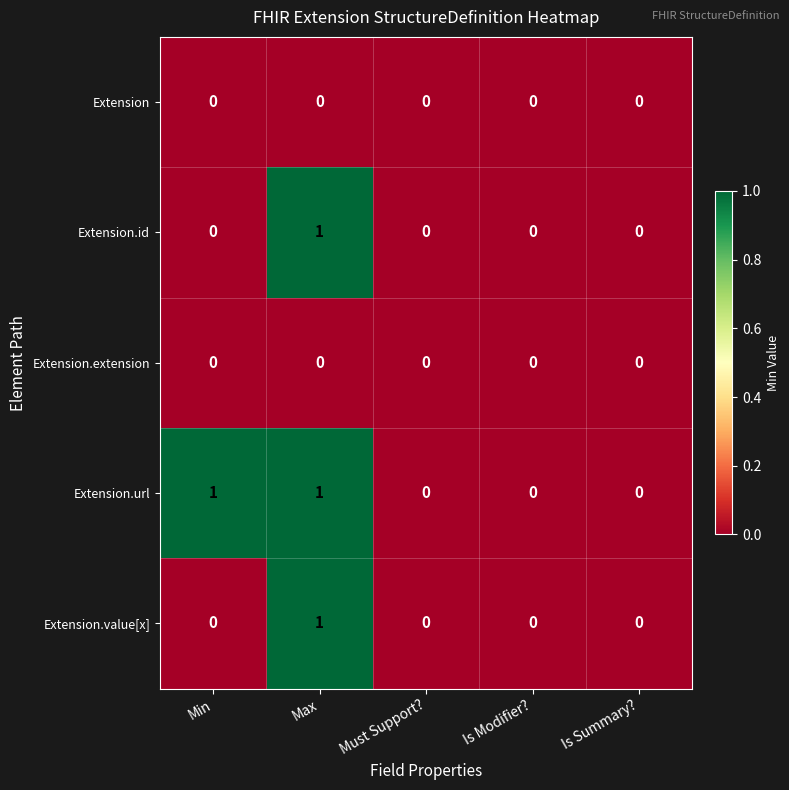

Which series has the largest total across all categories?

Extension.url